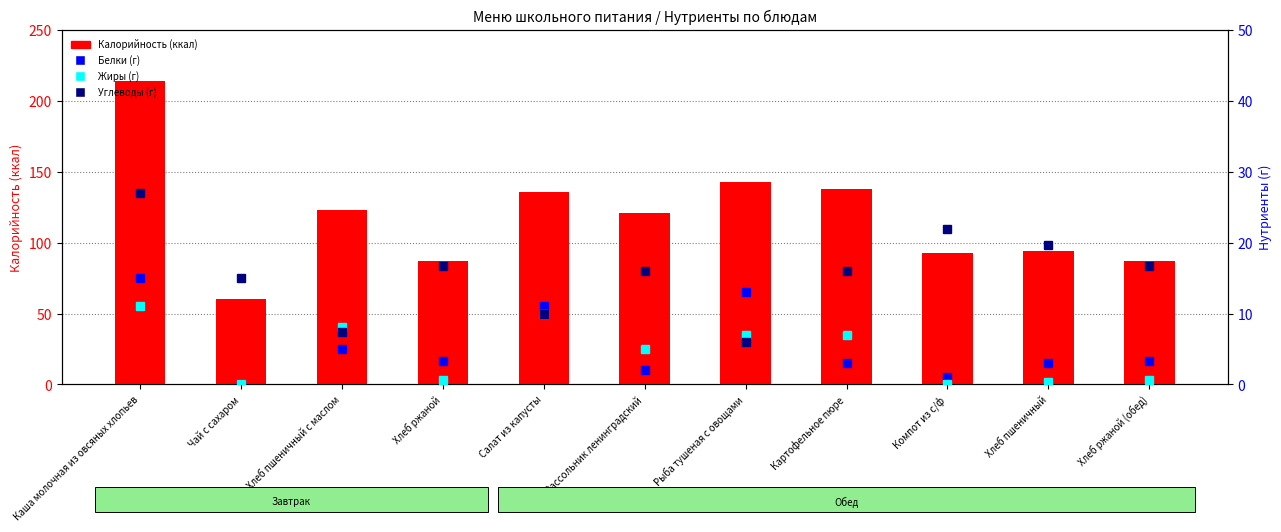

What is the sum of all Углеводы (г) values?

172.5